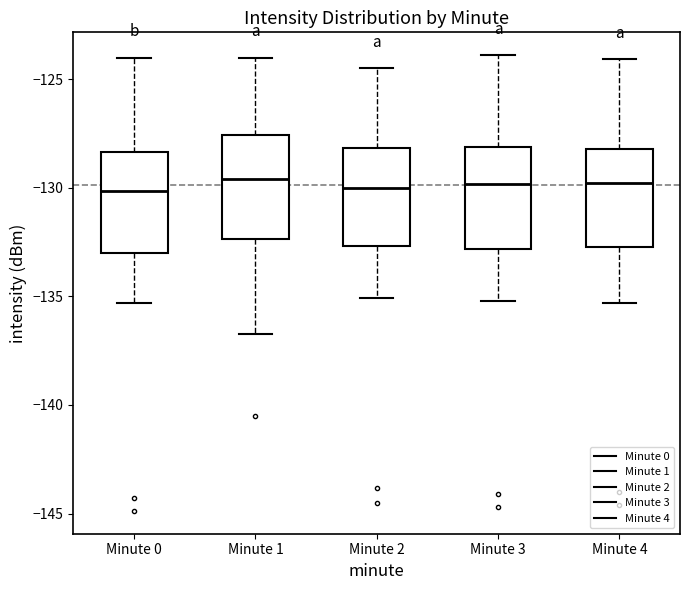

Where does the upper whisker of the box for Minute 3 end on the y-axis? The values are not printed on the chart, so give them approximately, as read against the axis.

-124.0